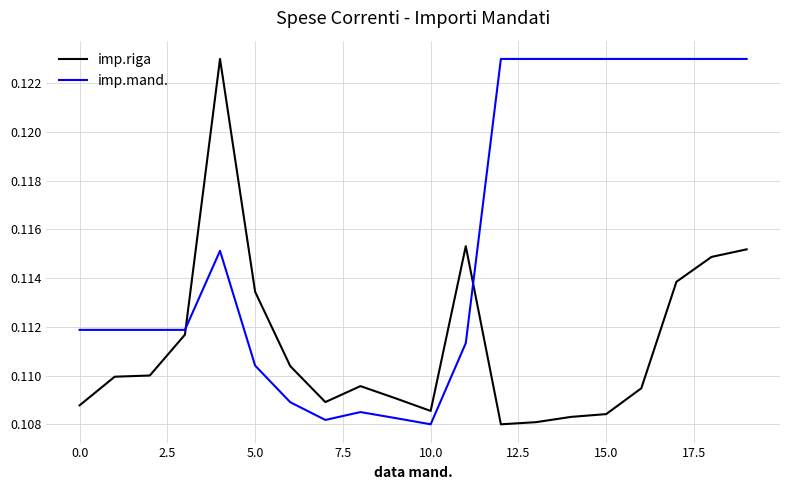

Which series has the largest total across all categories?

imp.mand.